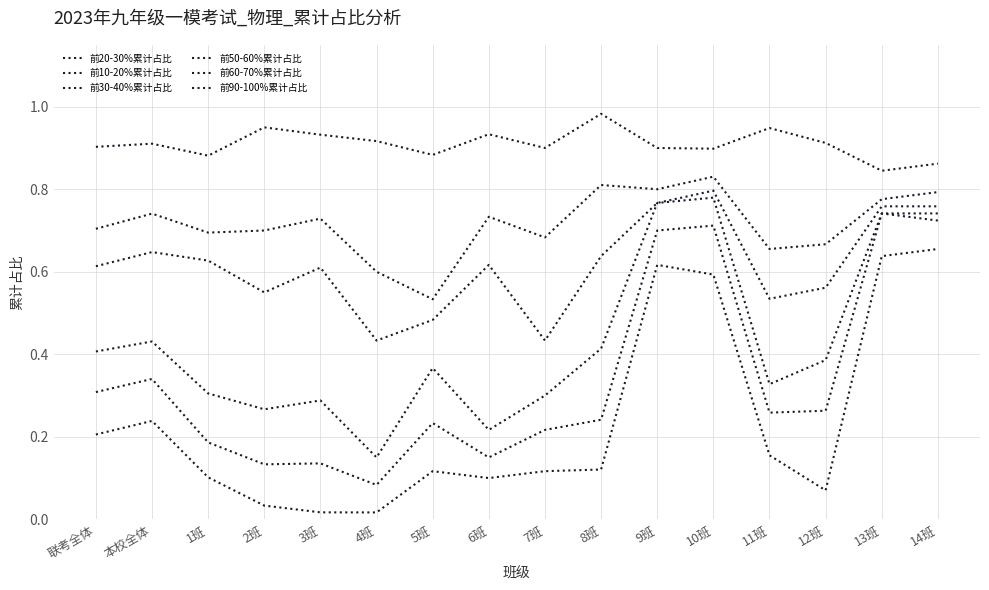

What is the average value of the 前10-20%累计占比 series?

0.2